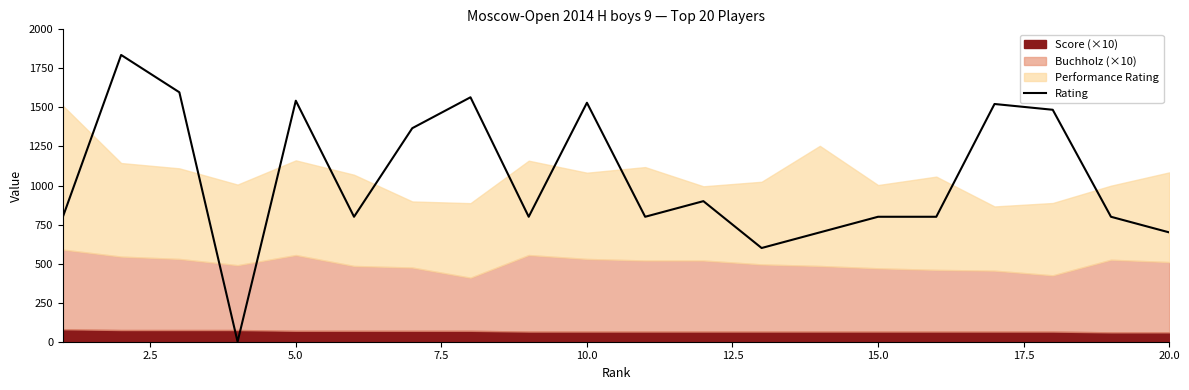

Is it true that the value at 12 is 381?

False